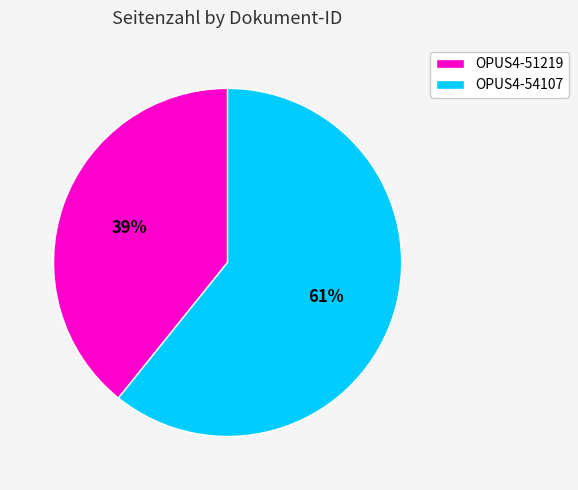

What percentage is the OPUS4-51219 slice, to the nearest percent?

39%